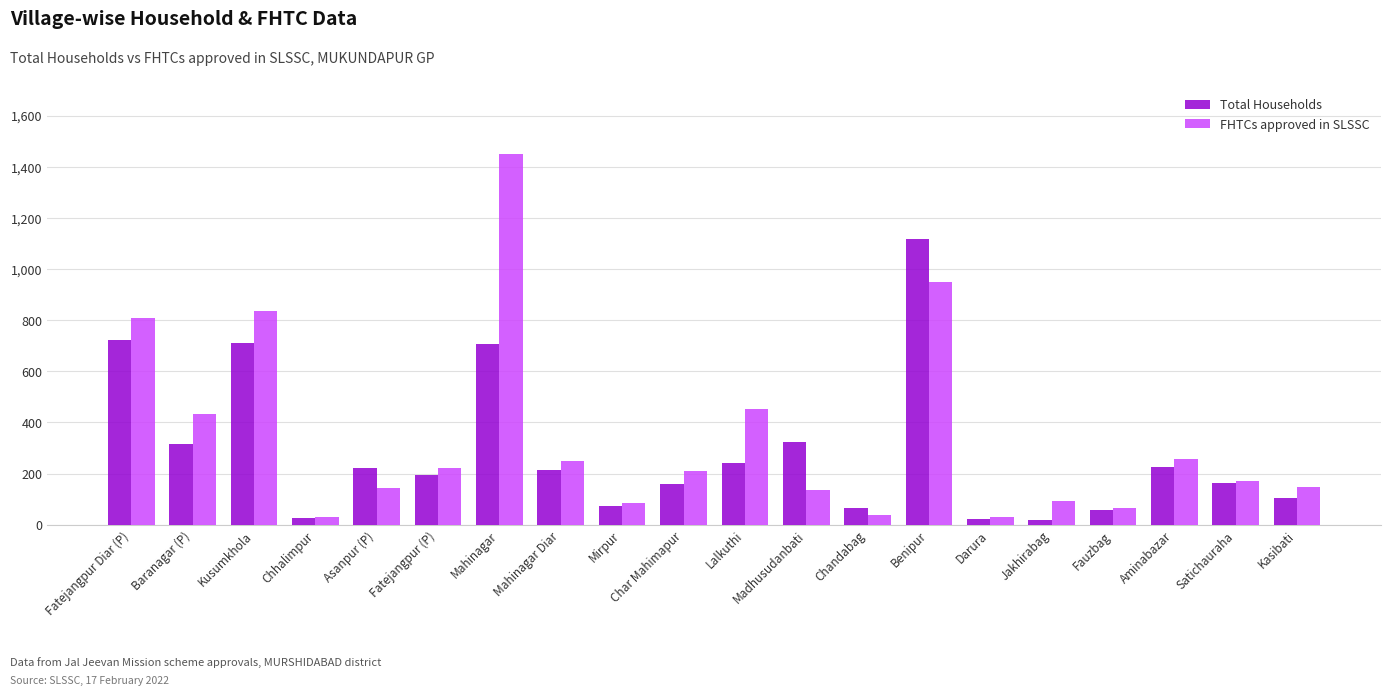

The value of FHTCs approved in SLSSC at Kusumkhola is 193. True or false?

False